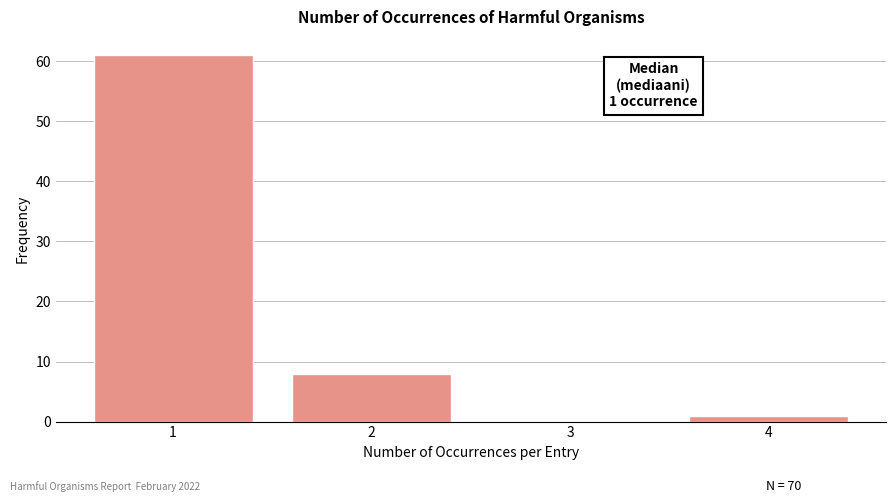

Reading left to right, extract all data points from this chart.

1=61	2=8	3=0	4=1